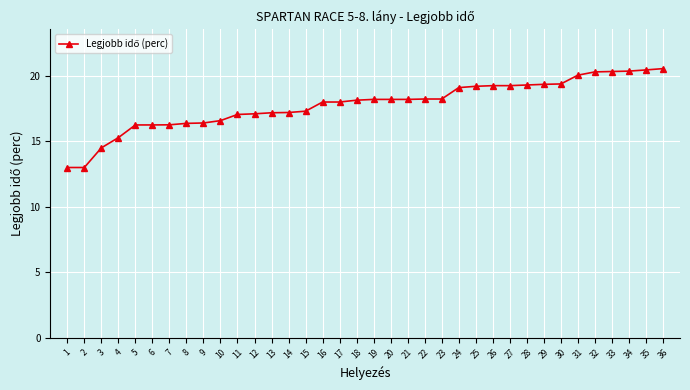

The chart shows a value of 16.6 at 10. True or false?

True